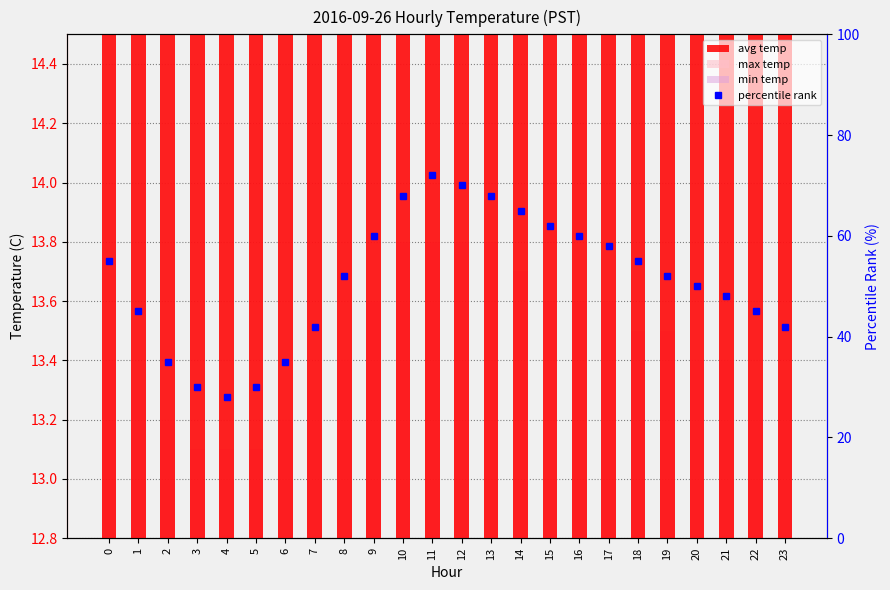

Which category has the highest value in the min temp series?

10